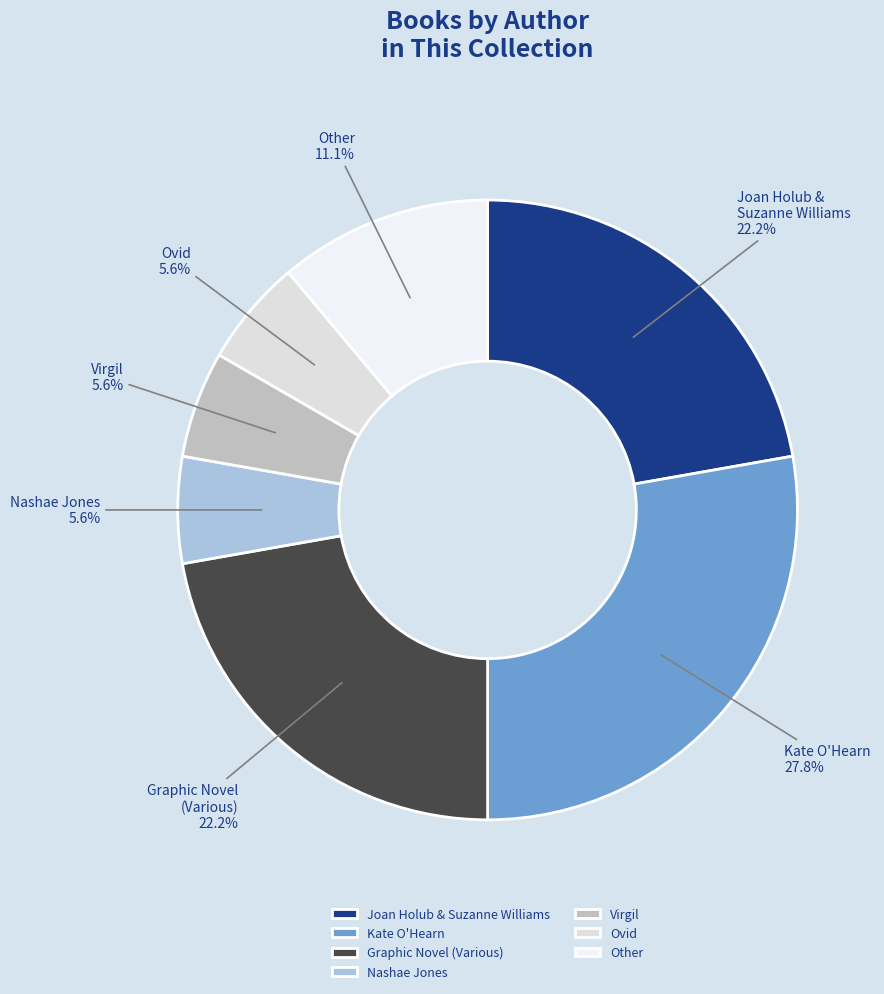

What percentage is NOT represented by Graphic Novel (Various)?

77.8%